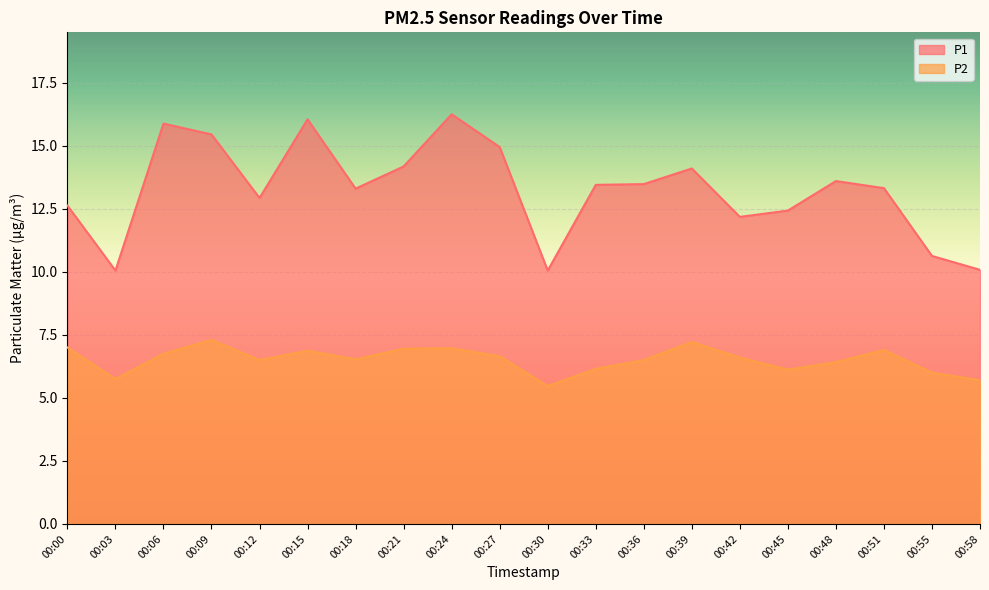

Where is the first local maximum for P2?

00:09